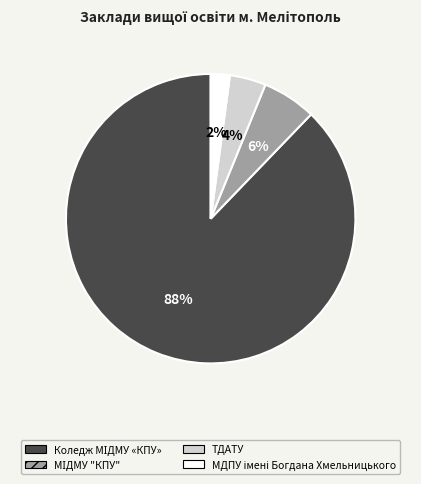

To the nearest percent, what is the difference between the largest and smallest slice percentages?

86%